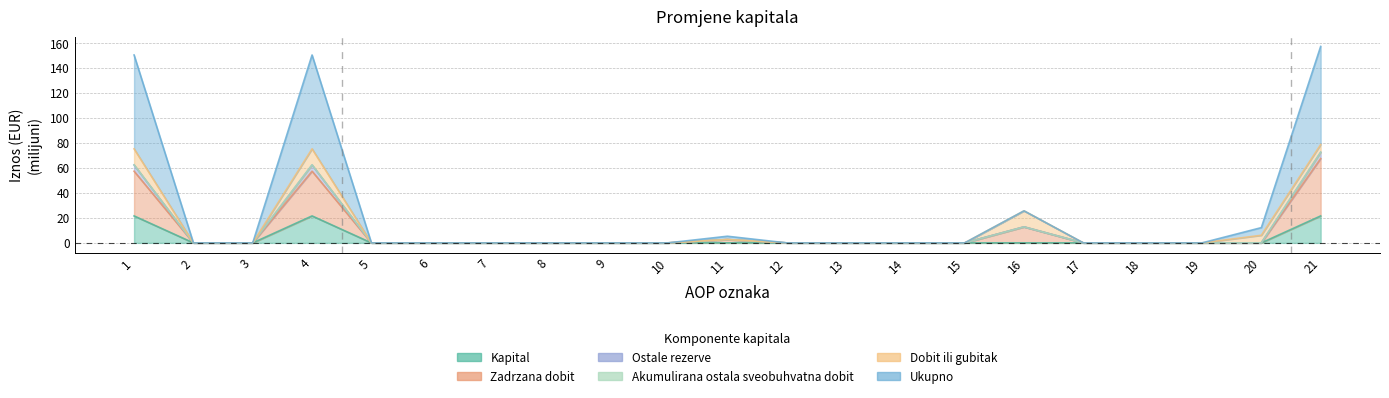

True or false: Ostale rezerve has more than 1 interior local peaks.

True